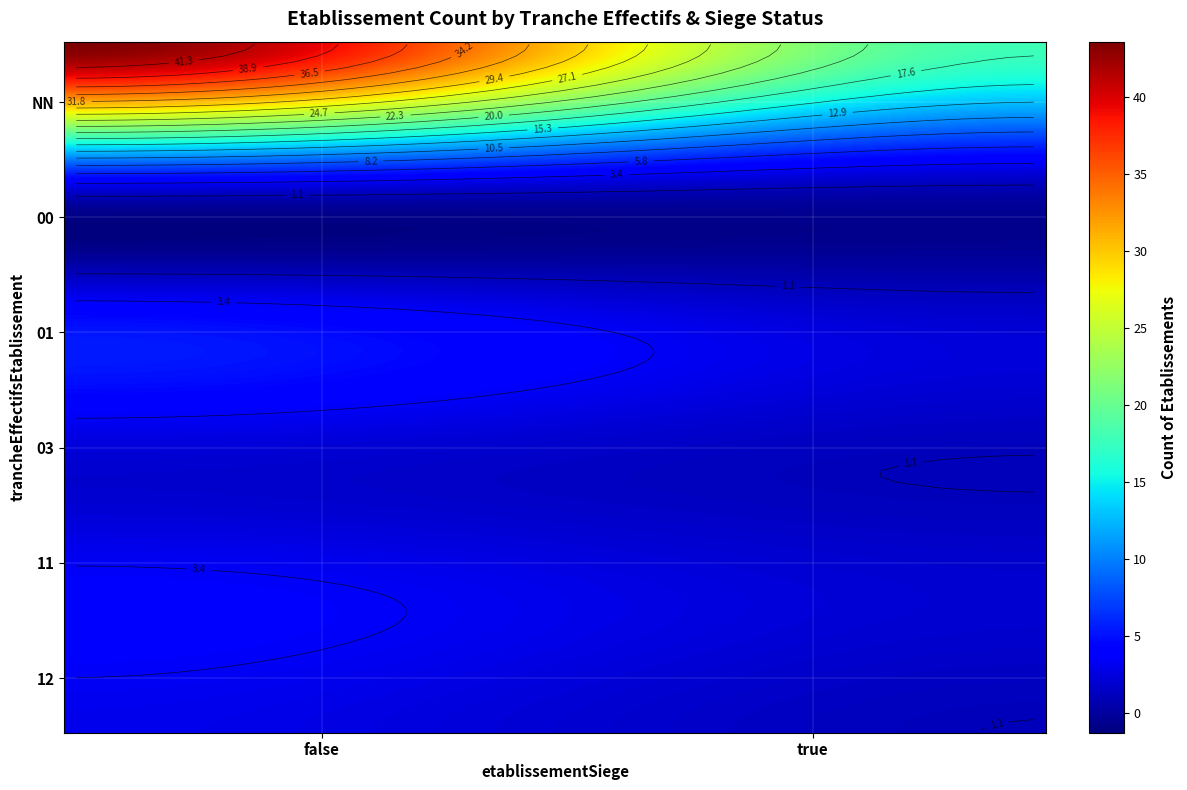

Is the value of 01_true at 0 greater than the value of 11_true at 0?

No